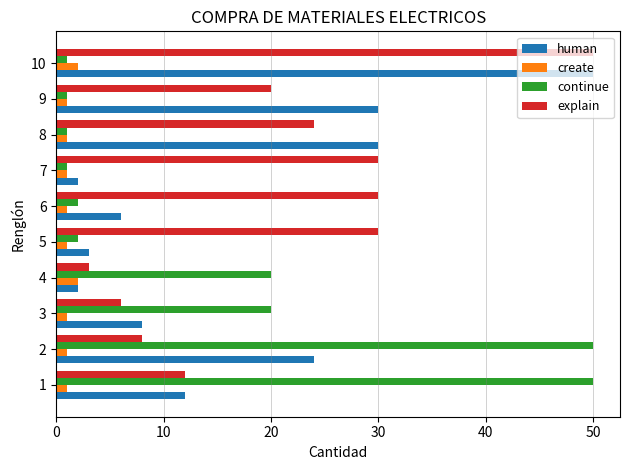

The value of explain at 3 is 6. True or false?

True